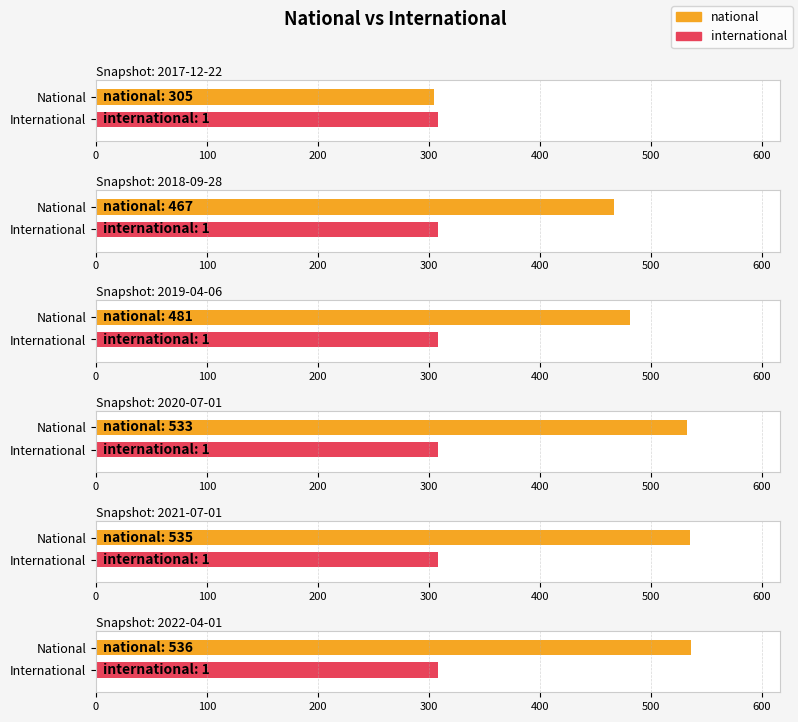

Is it true that national equals 481 at 2019-04-06?

True